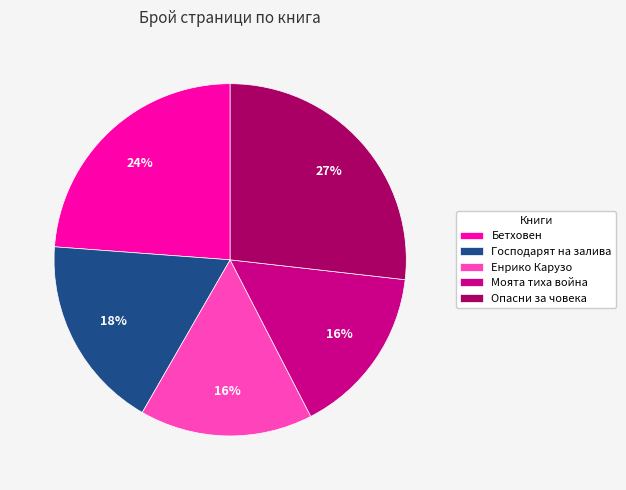

Which has a higher value, Господарят на залива or Енрико Карузо?

Господарят на залива